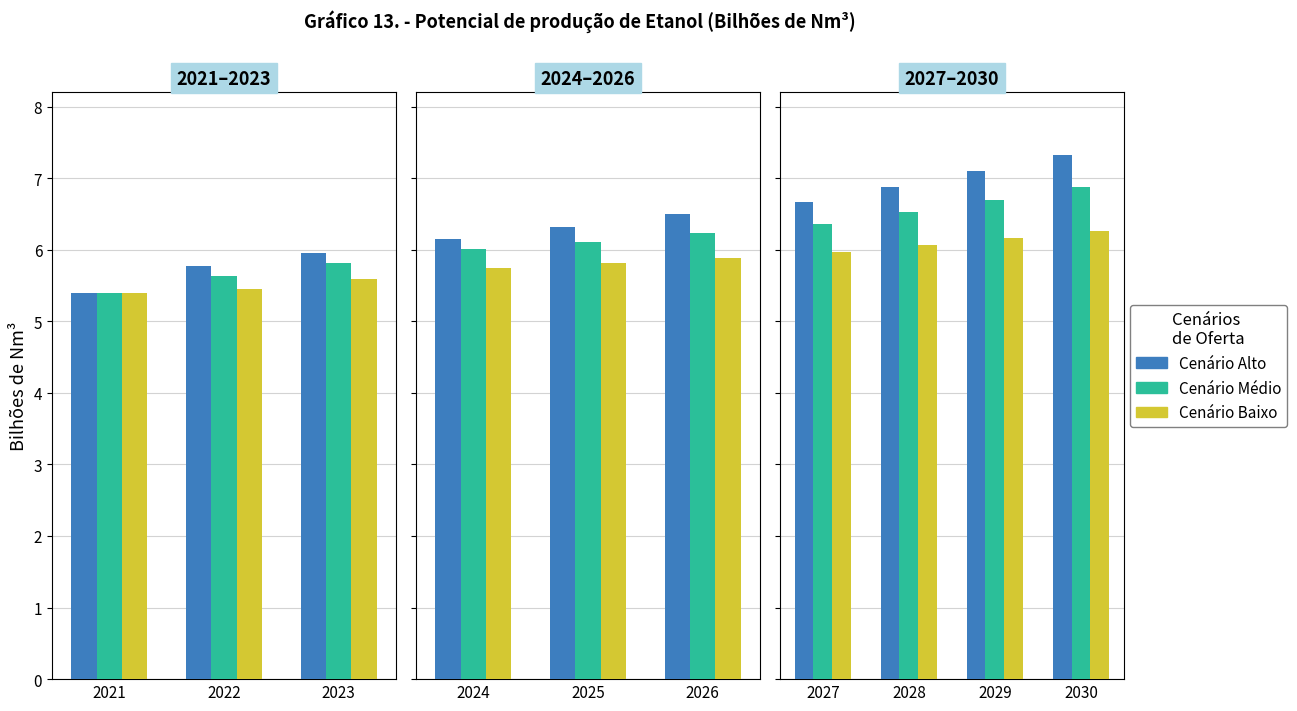

True or false: Cenário Alto has a value of 7.3 at 2030.

True